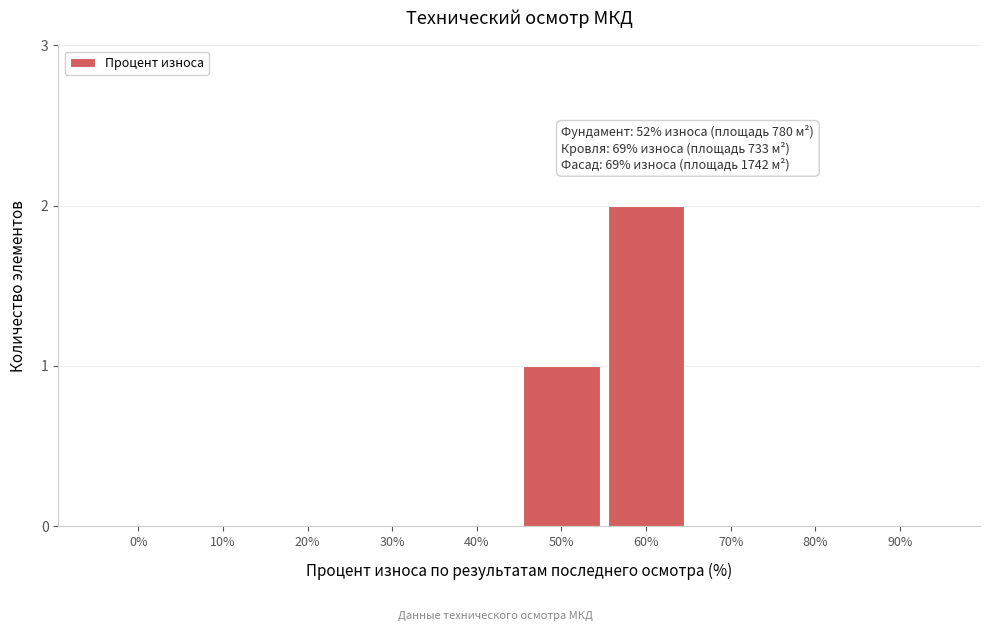

Reading left to right, what are all the values shown in this chart?

0%=0	10%=0	20%=0	30%=0	40%=0	50%=1	60%=2	70%=0	80%=0	90%=0